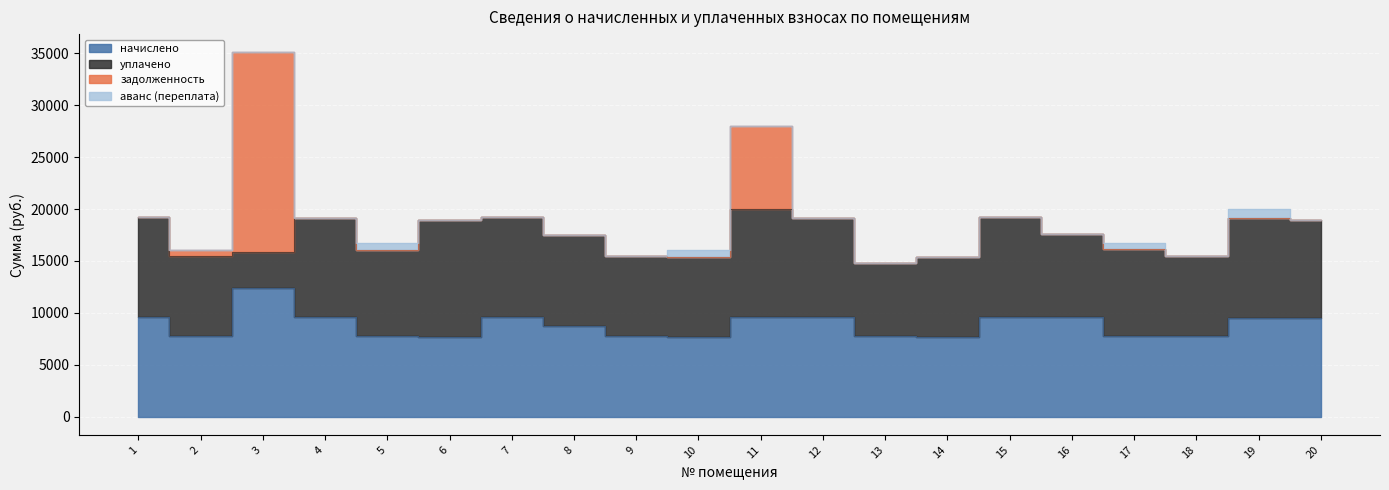

What is the average value of the уплачено series?

8571.7